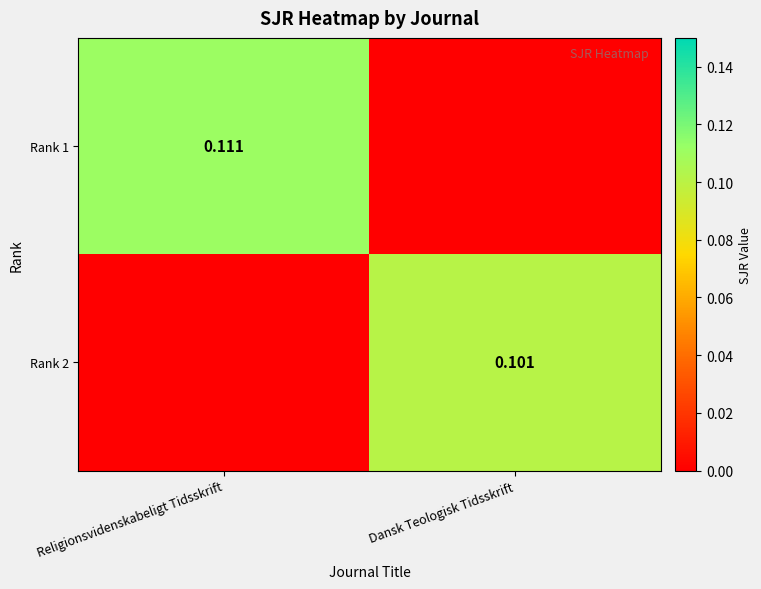

Is the value of Rank 2 at Dansk Teologisk Tidsskrift greater than the value of Rank 1 at Religionsvidenskabeligt Tidsskrift?

No